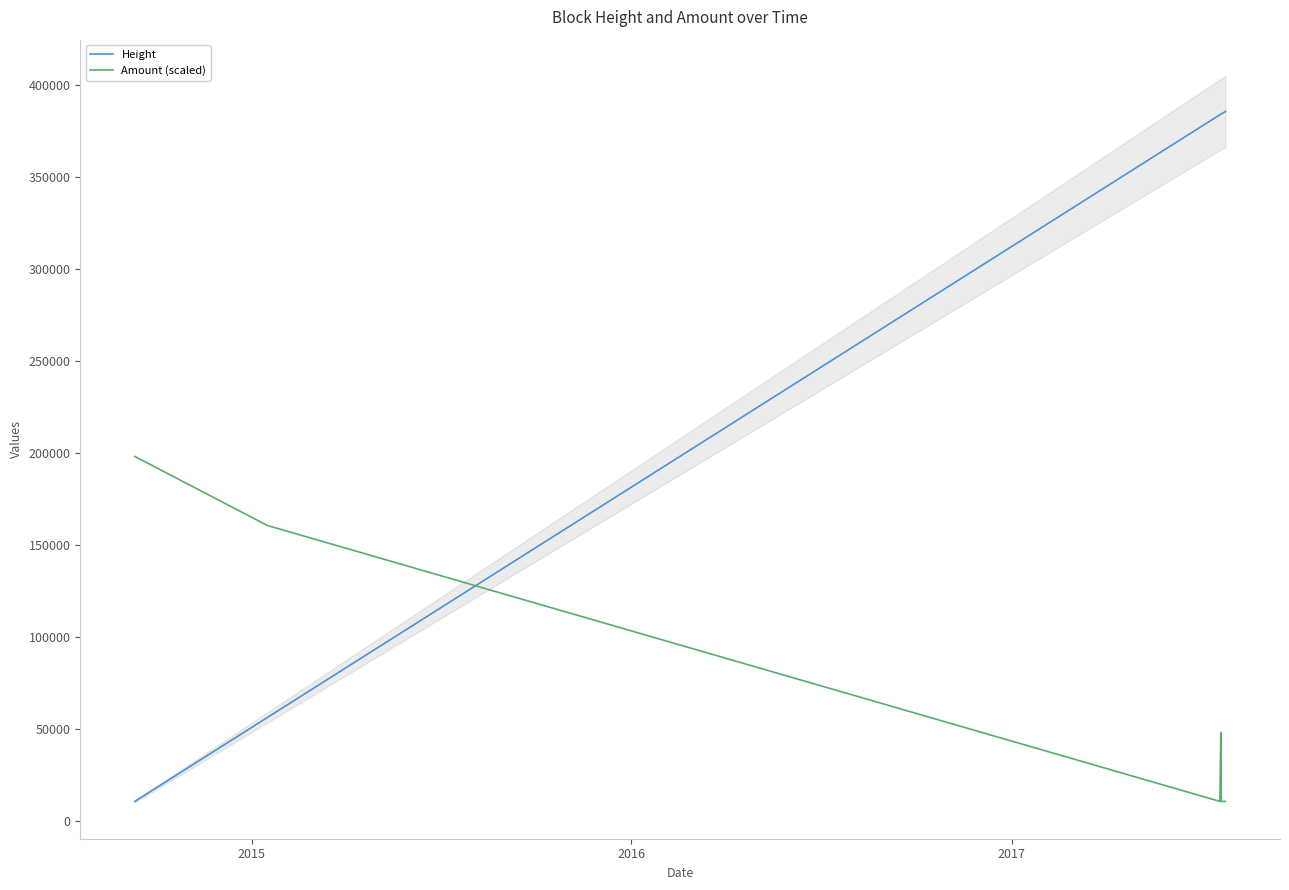

Which series ends up on top after the final intersection of Amount (scaled) and Height?

Height